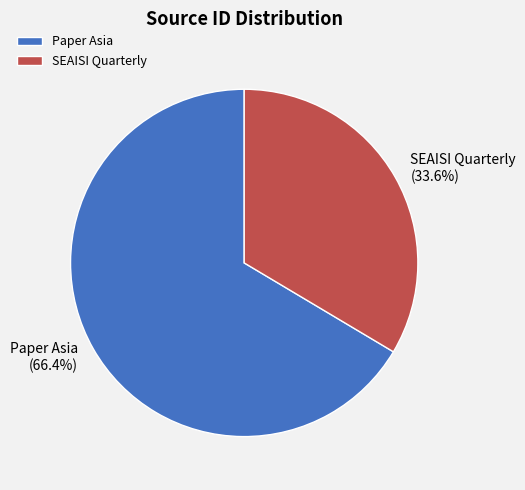

Which slice represents more than half of the pie?

Paper Asia